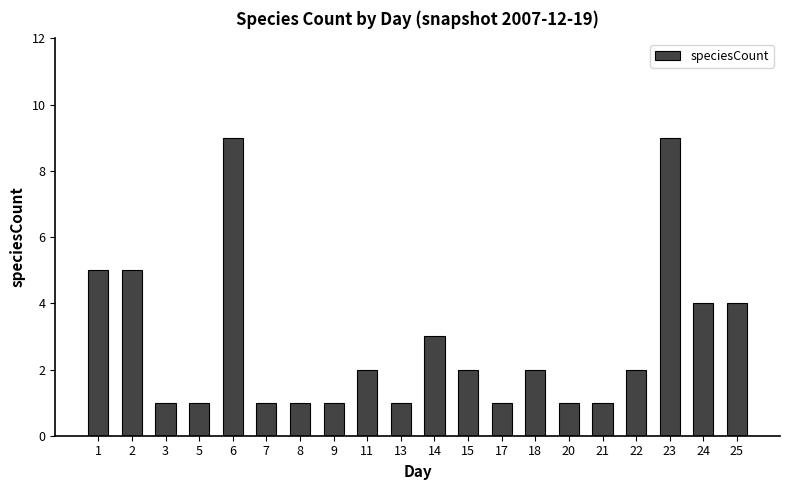

Where does the data first go above 2?

1